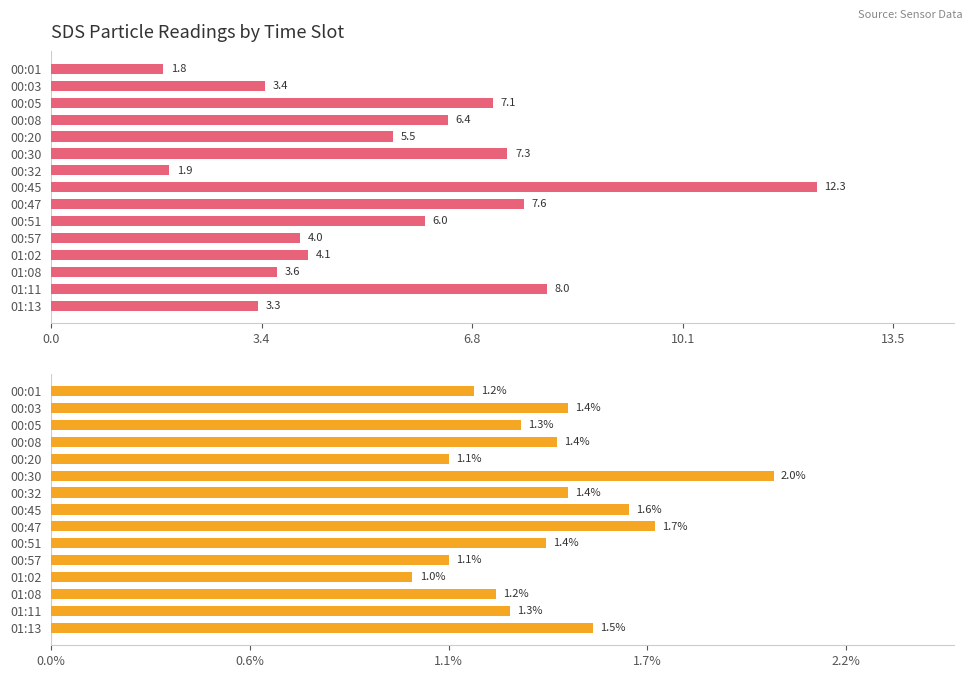

What is the approximate value of SDS_P2 at 00:01?

1.2